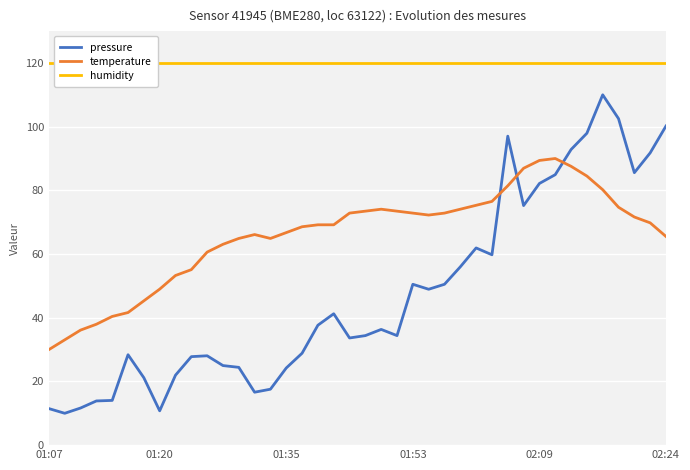

At which label does pressure first exceed 36?

17